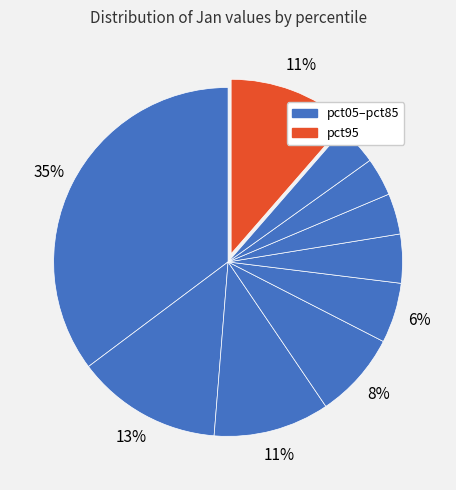

Which category has the biggest portion of the pie?

pct05